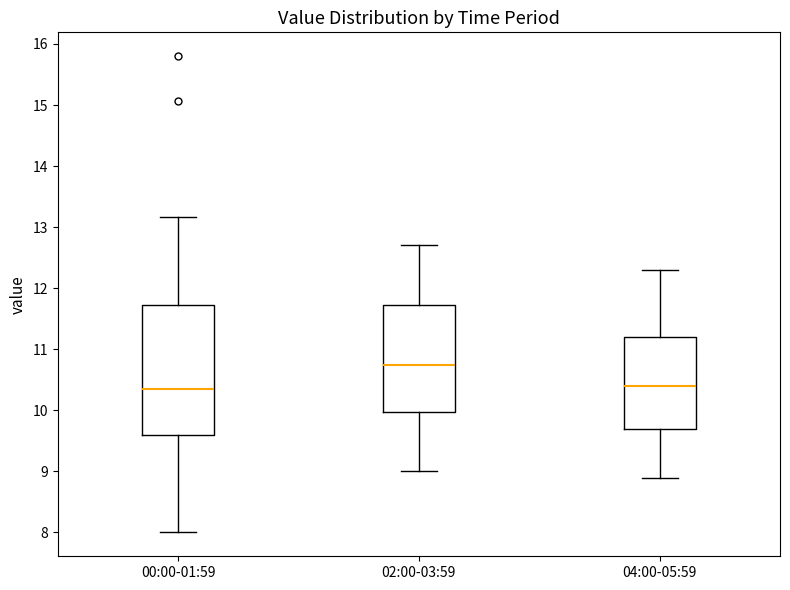

Reading left to right, transcribe this box plot: for each box, give where its median line is, the range the box spans, and where its two whiskers end, as read against the y-axis. The values are not printed on the chart, so give them approximately, as read against the axis.

00:00-01:59: median 10.4, box 9.6 to 11.7, whiskers 8.0 to 13.2
02:00-03:59: median 10.8, box 10.0 to 11.7, whiskers 9.0 to 12.7
04:00-05:59: median 10.4, box 9.7 to 11.2, whiskers 8.9 to 12.3